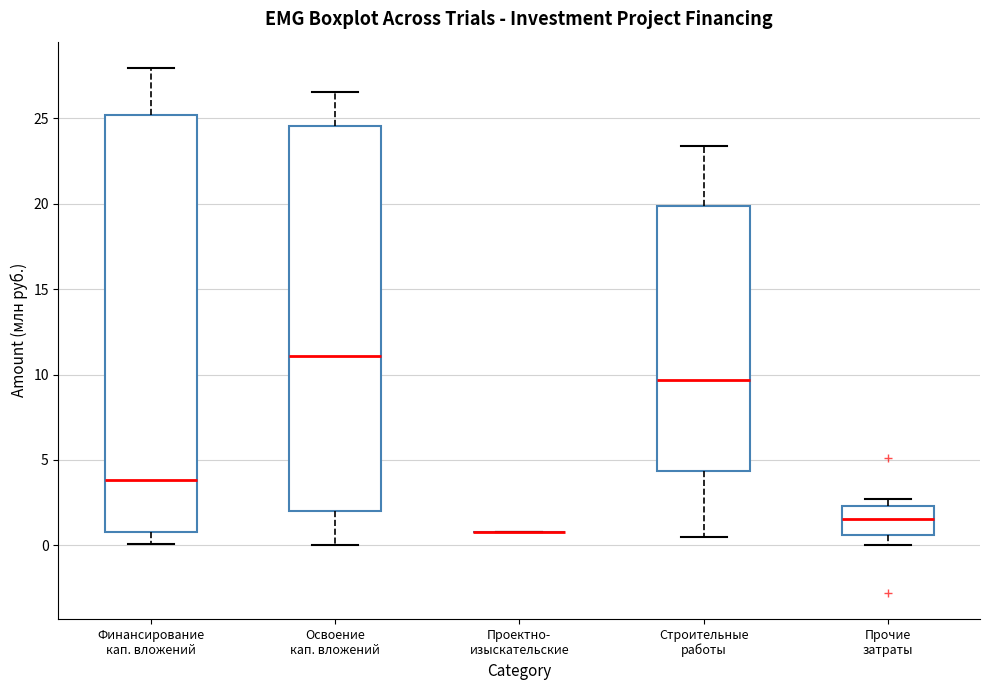

Reading left to right, read every box against the y-axis: the position of its median line, the range the box covers, and the ends of its whiskers. The values are not printed on the chart, so give them approximately, as read against the axis.

Финансирование кап. вложений: median 4.0, box 1.0 to 25.0, whiskers 0.0 to 28.0
Освоение кап. вложений: median 11.0, box 2.0 to 24.5, whiskers 0.0 to 26.5
Проектно- изыскательские: box collapsed to a line at 1.0, whiskers 1.0 to 1.0
Строительные работы: median 9.5, box 4.5 to 20.0, whiskers 0.5 to 23.5
Прочие затраты: median 1.5, box 0.5 to 2.5, whiskers 0.0 to 2.5 (just above the box's upper edge)